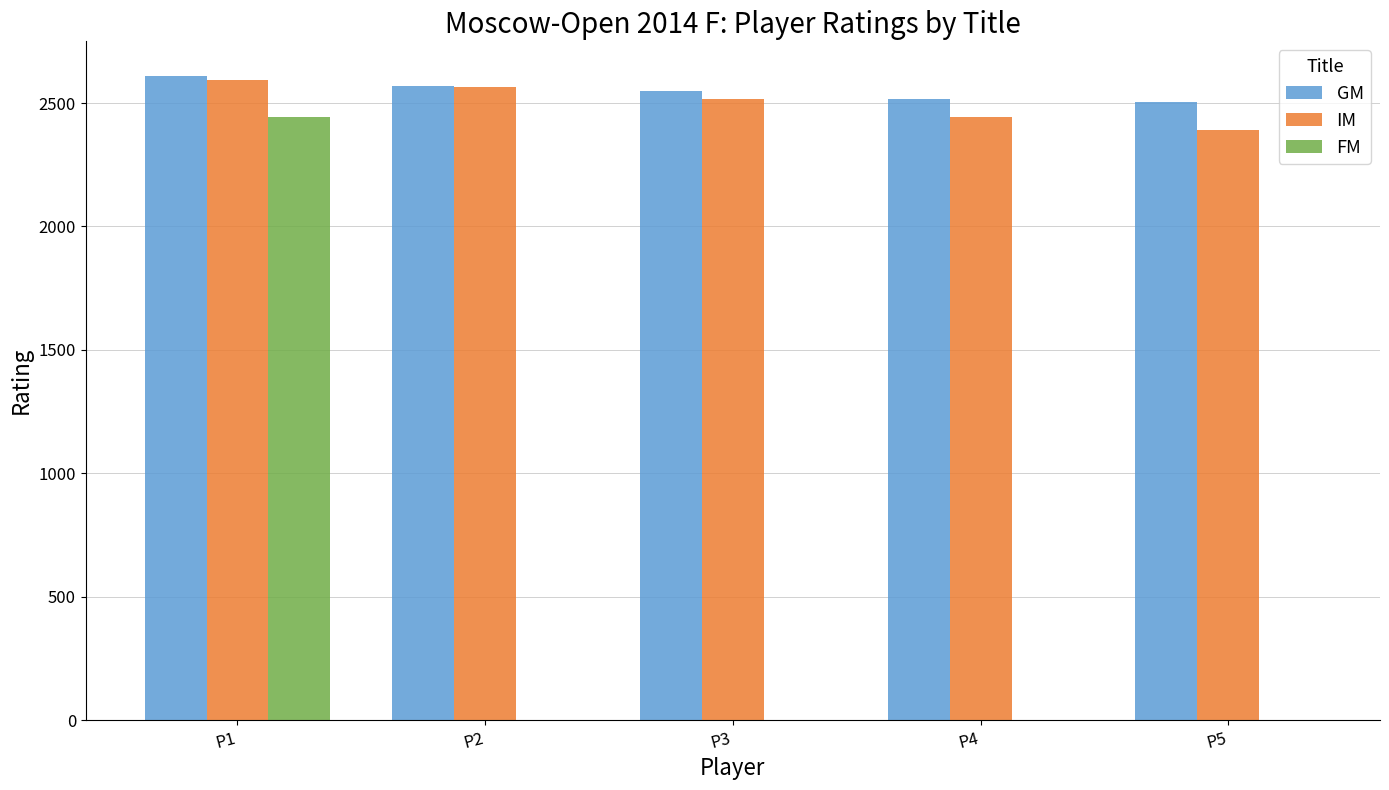

The value of FM at P3 is 0. True or false?

True